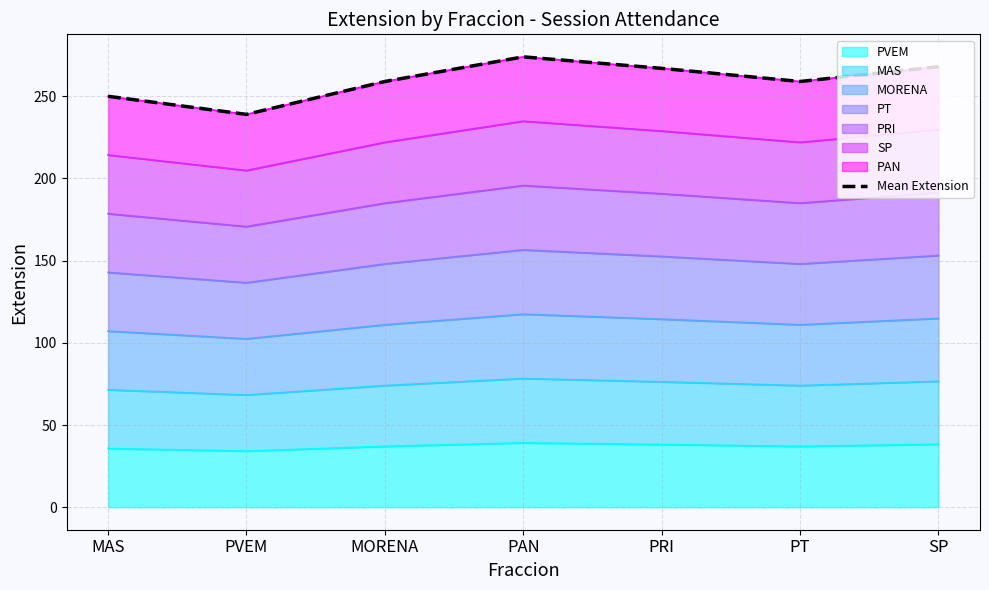

List the labels in order of value, largest first.

PAN, SP, PRI, MORENA, PT, MAS, PVEM